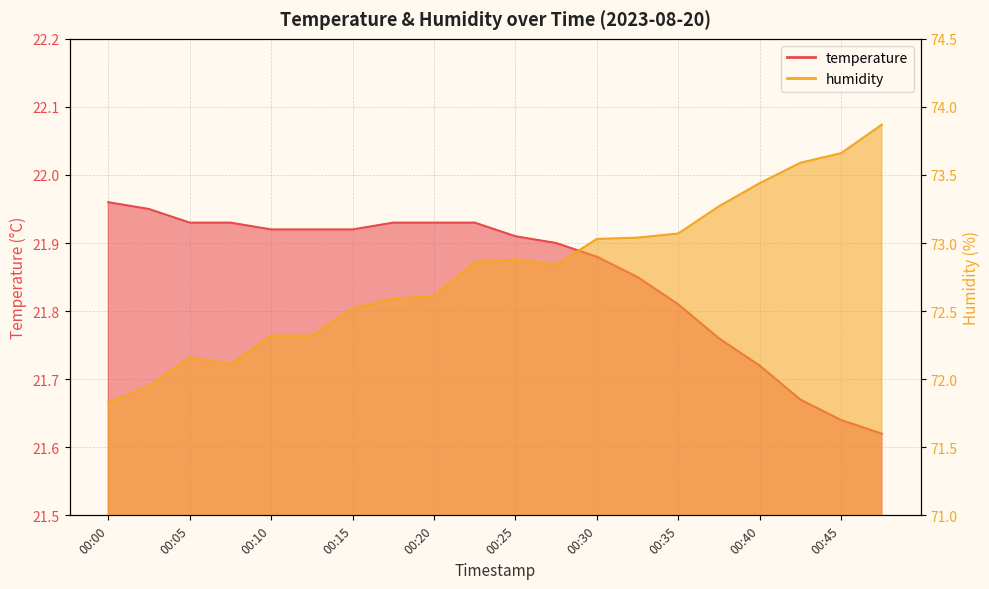

List the labels in order of humidity value, smallest first.

00:00, 00:03, 00:08, 00:05, 00:10, 00:13, 00:15, 00:18, 00:20, 00:28, 00:23, 00:25, 00:30, 00:33, 00:35, 00:37, 00:40, 00:42, 00:45, 00:47